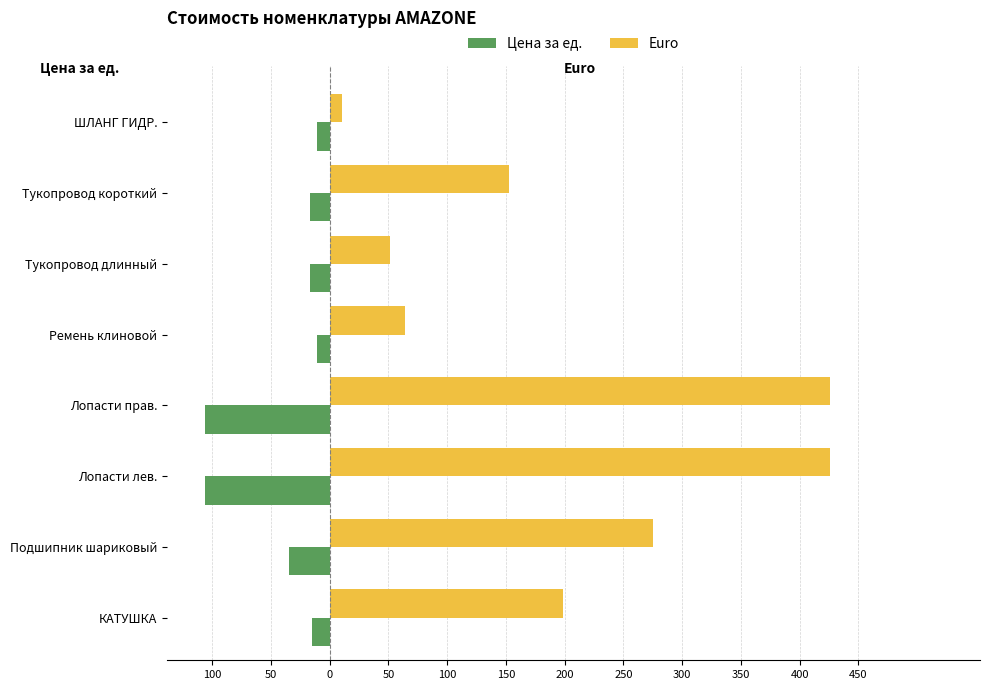

What are all the series names shown in the legend?

Цена за ед., Euro